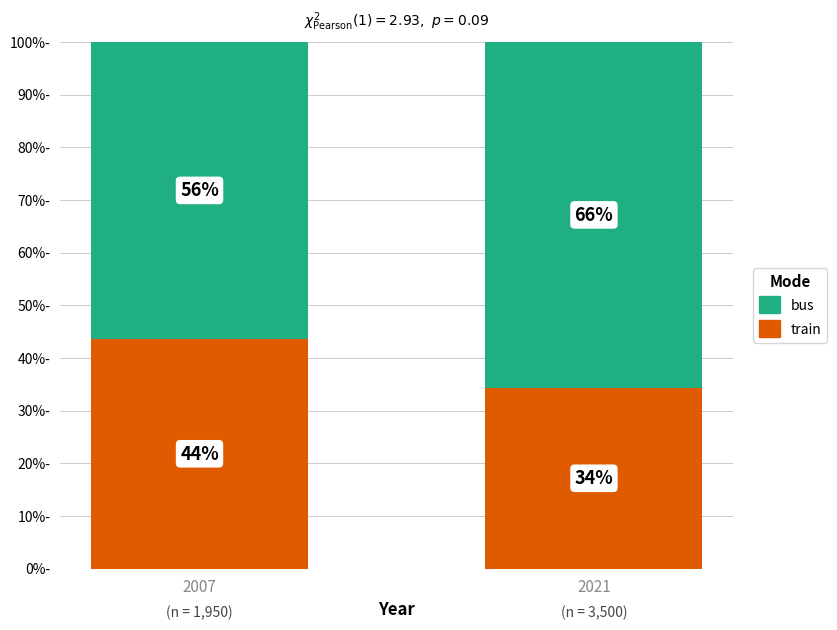

How many bars are there in total?

2